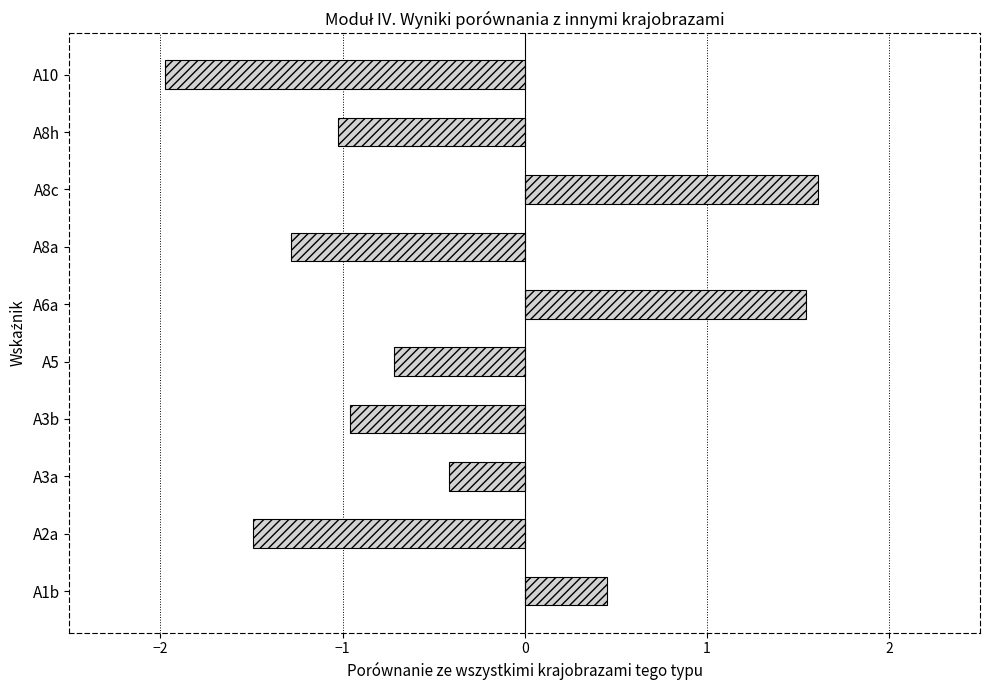

What is the change in value from A8a to A10?

-0.7